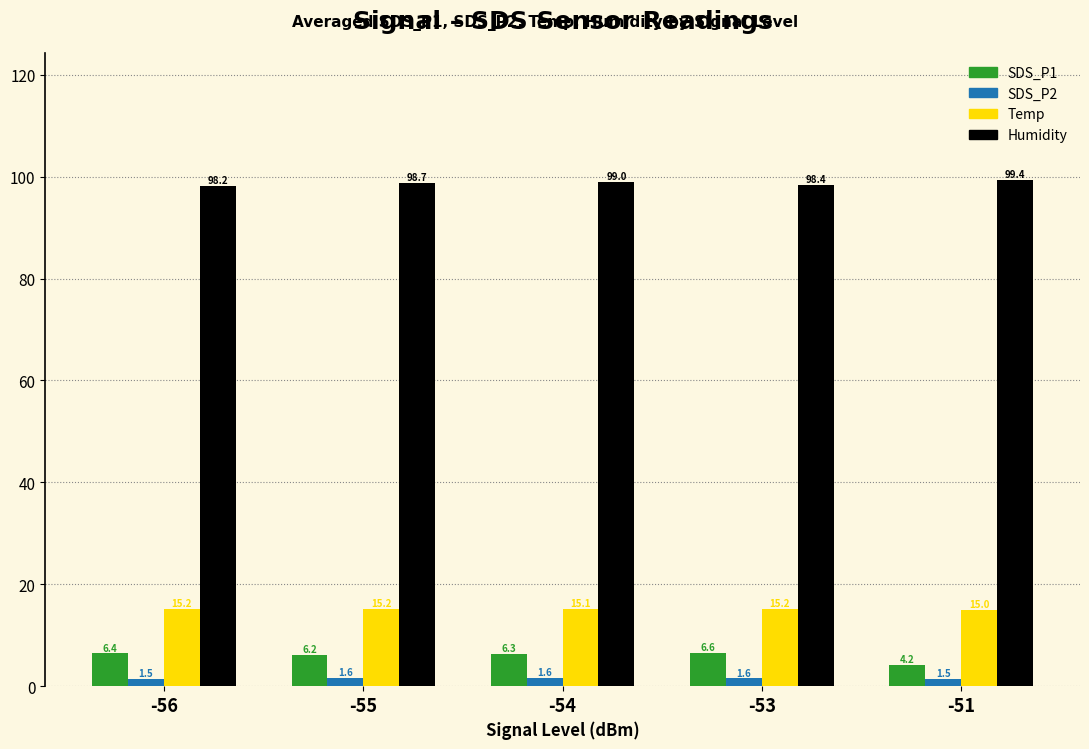

True or false: Temp has a value of 23.2 at -54.

False